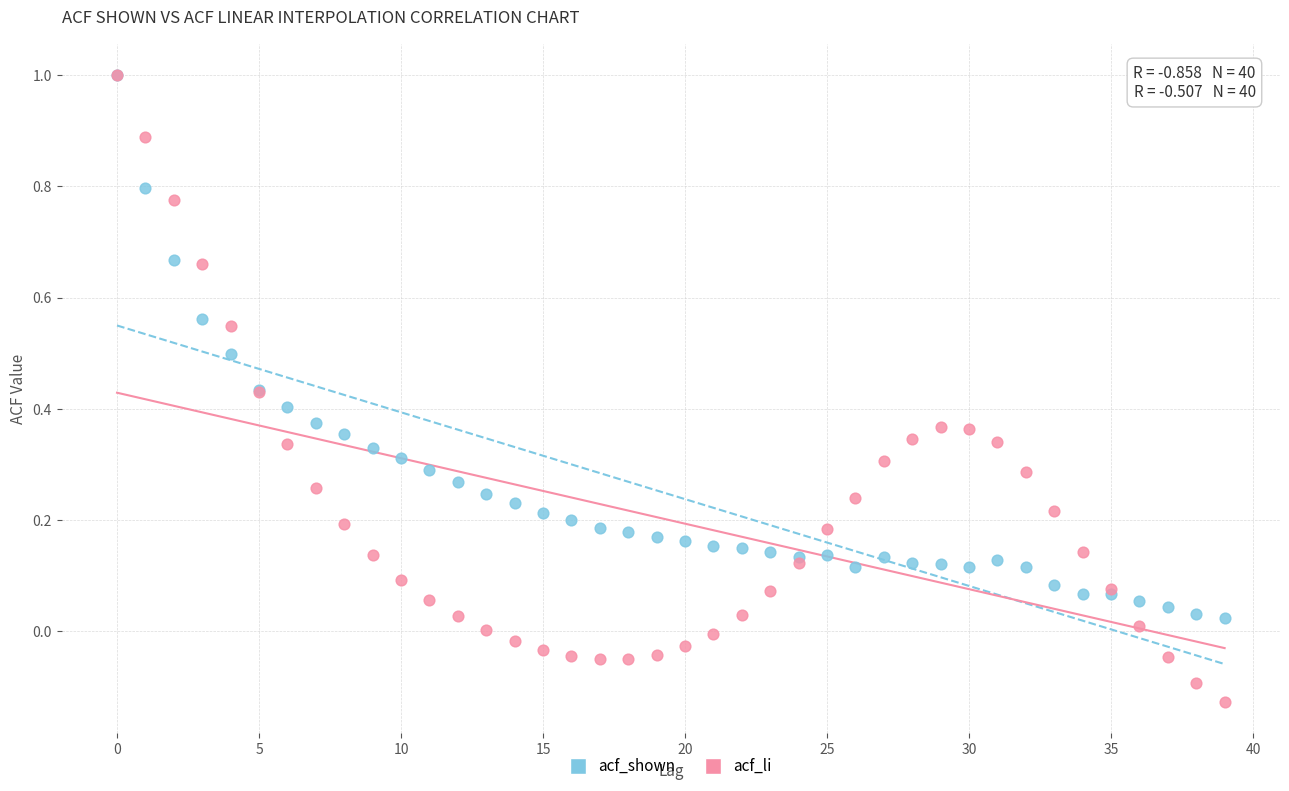

What are all the series names shown in the legend?

acf_shown, acf_li